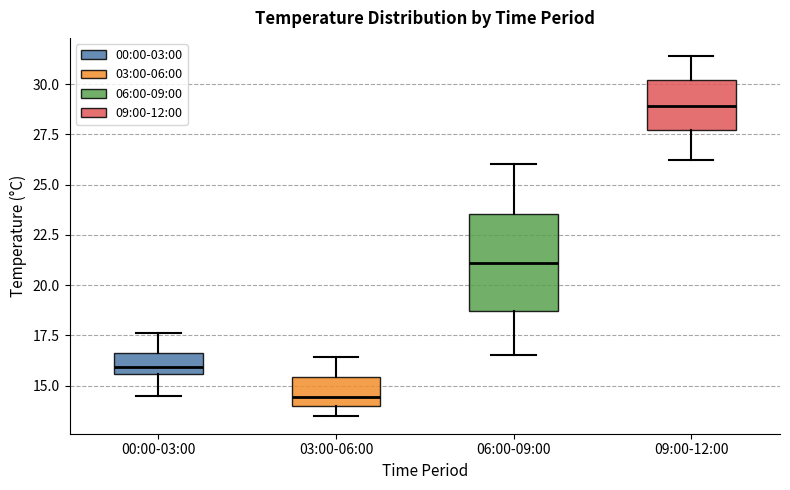

Reading left to right, transcribe this box plot: for each box, give where its median line is, the range the box spans, and where its two whiskers end, as read against the y-axis. The values are not printed on the chart, so give them approximately, as read against the axis.

00:00-03:00: median 16.0, box 15.5 to 16.5, whiskers 14.5 to 17.5
03:00-06:00: median 14.5, box 14.0 to 15.5, whiskers 13.5 to 16.5
06:00-09:00: median 21.0, box 18.5 to 23.5, whiskers 16.5 to 26.0
09:00-12:00: median 29.0, box 27.5 to 30.0, whiskers 26.0 to 31.5